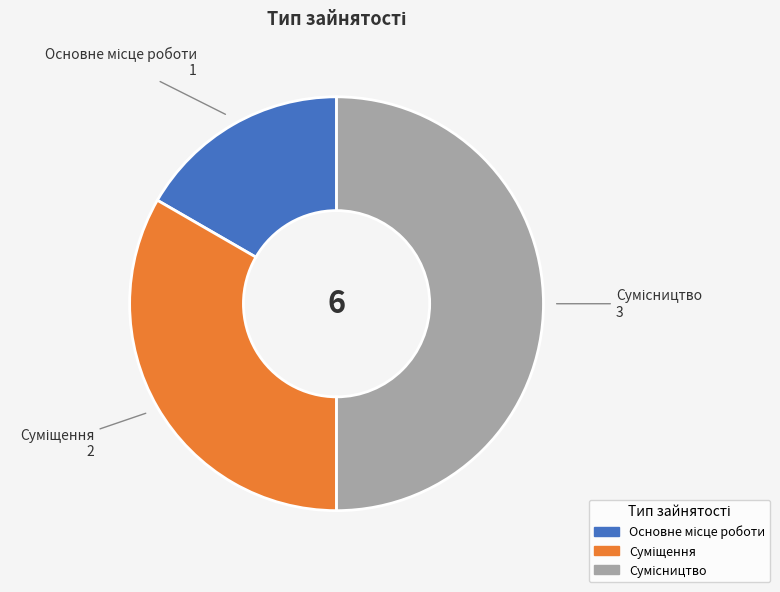

How many segments does this pie chart have?

3